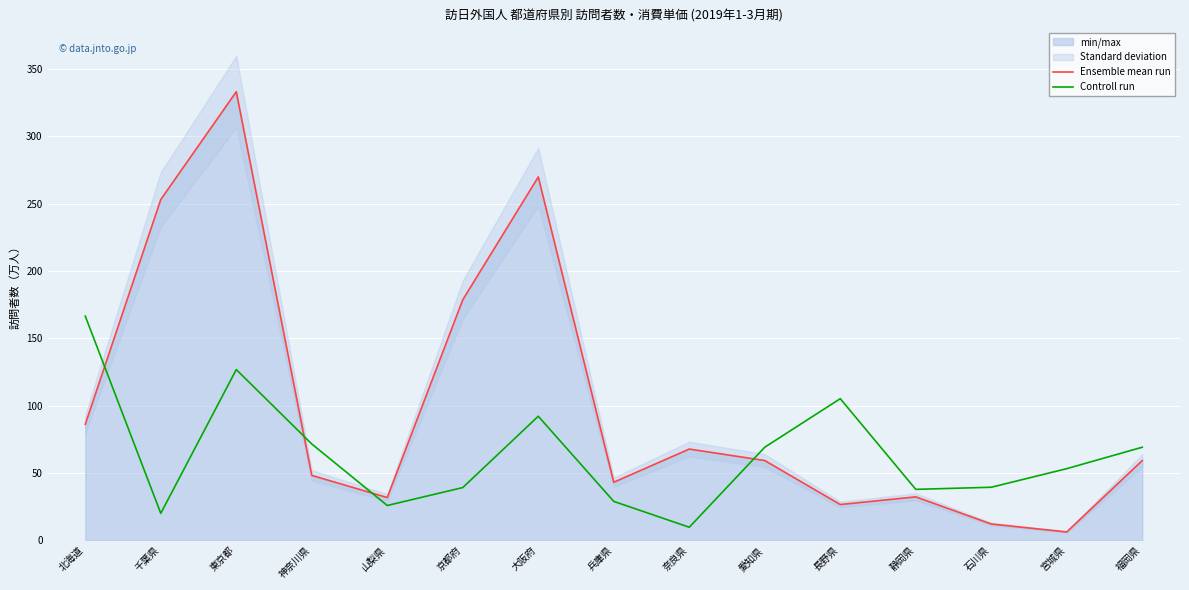

Reading left to right, transcribe all the data shown in this chart.

Ensemble mean run: 86.2	253.0	333.0	48.3	31.9	178.6	269.7	43.2	67.8	59.3	26.7	32.4	12.2	6.3	59.3
Controll run: 166.5	20.1	126.8	71.6	26.0	39.3	92.2	29.0	9.8	69.2	105.2	37.9	39.5	53.3	69.2